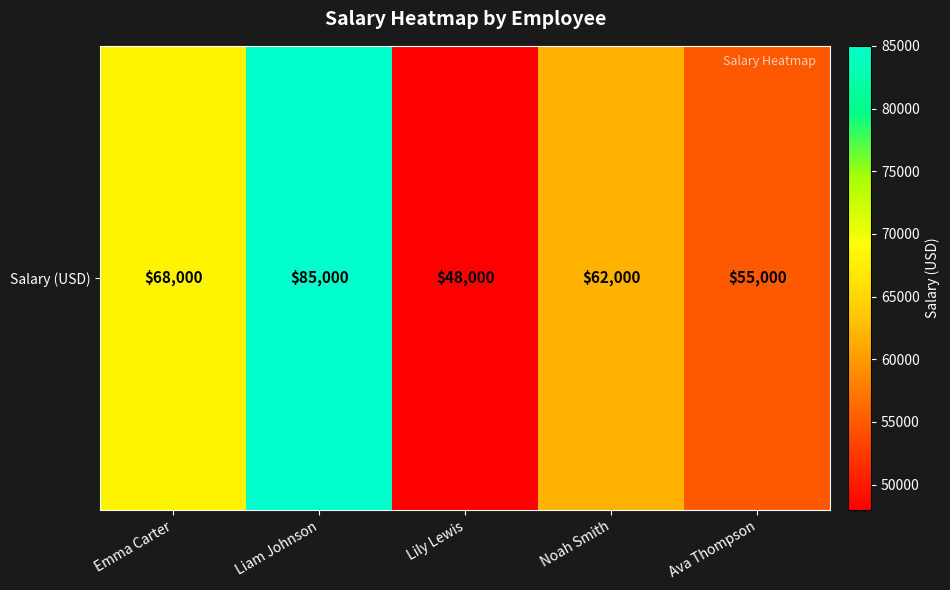

What is the smallest value displayed?

48000